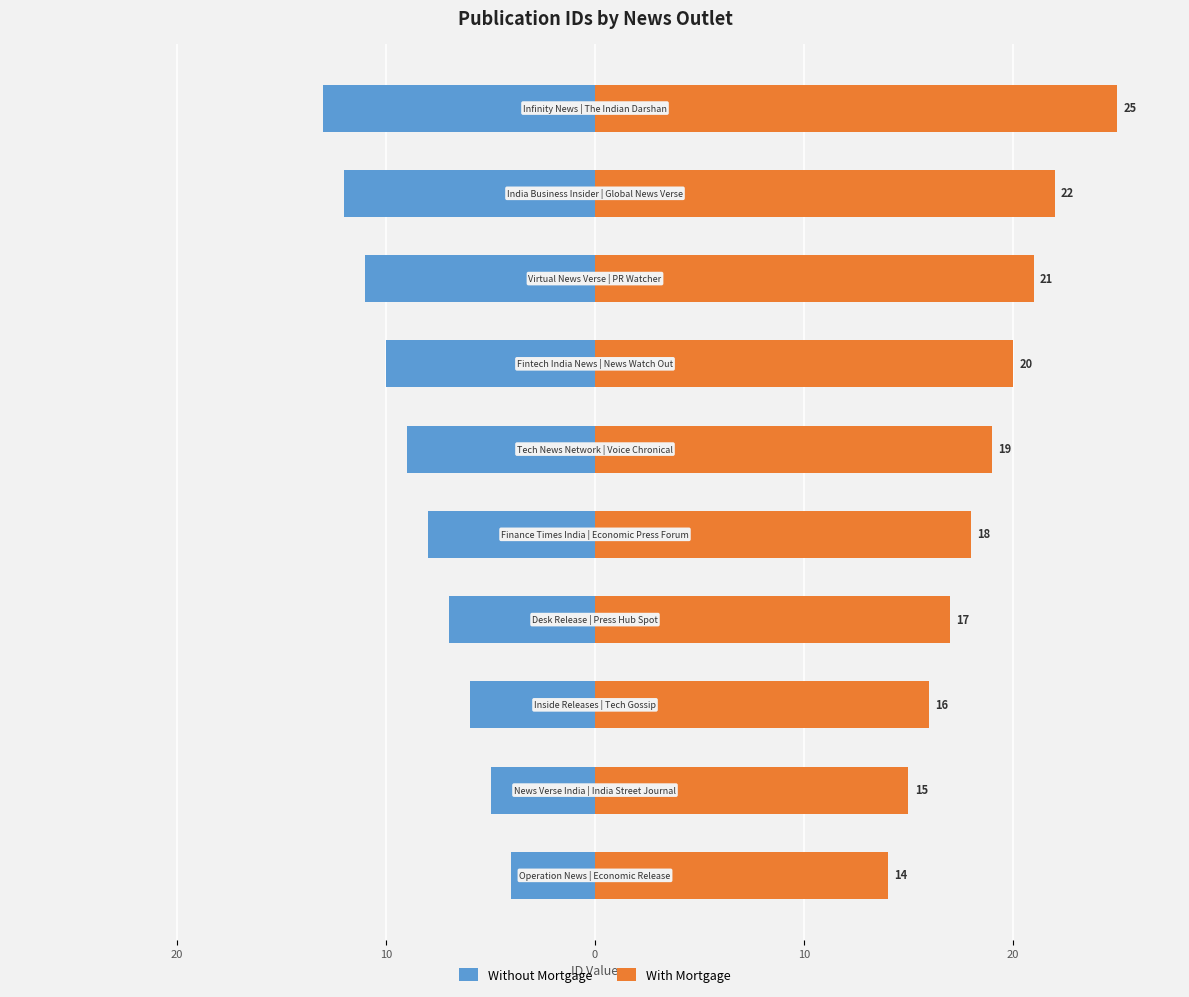

What is the approximate value of With Mortgage at 20?

19